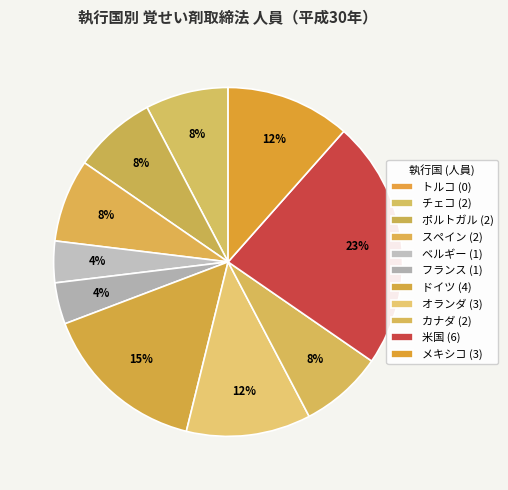

What is the change in value from スペイン to 米国?

+4